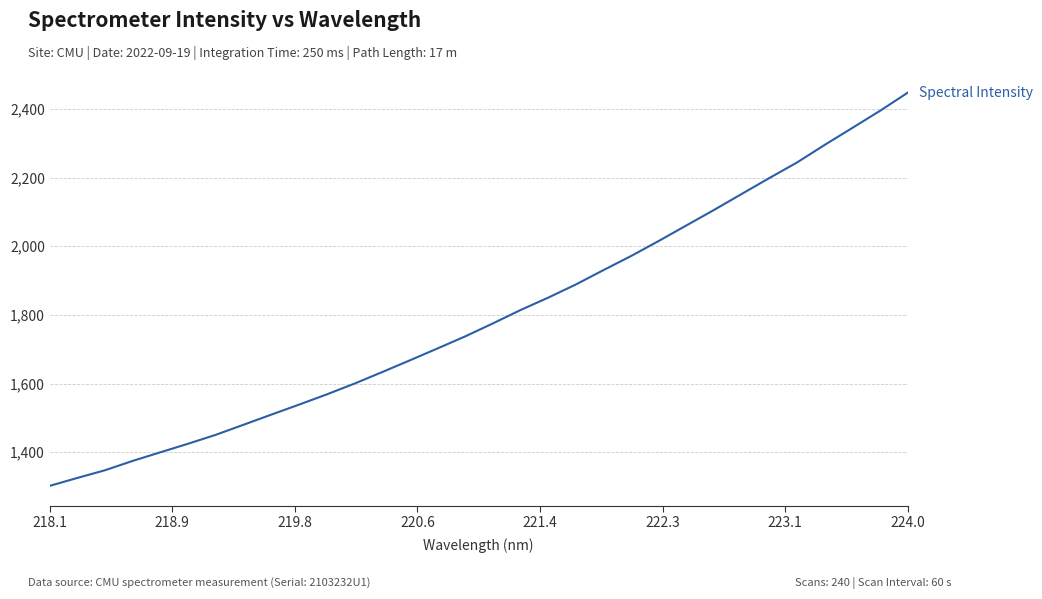

Count the number of categories in the chart.

32